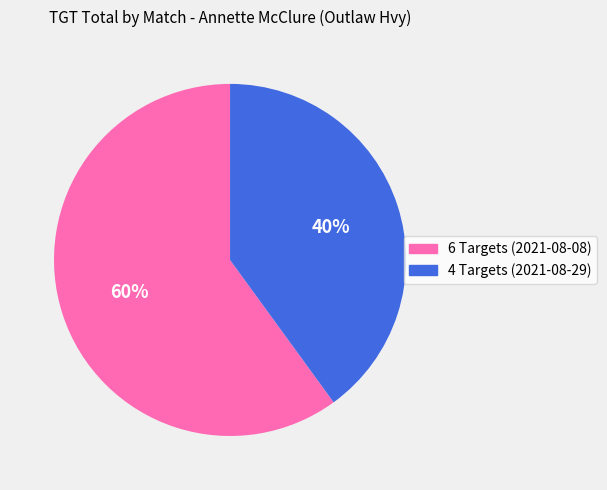

Count the number of slices in the pie.

2